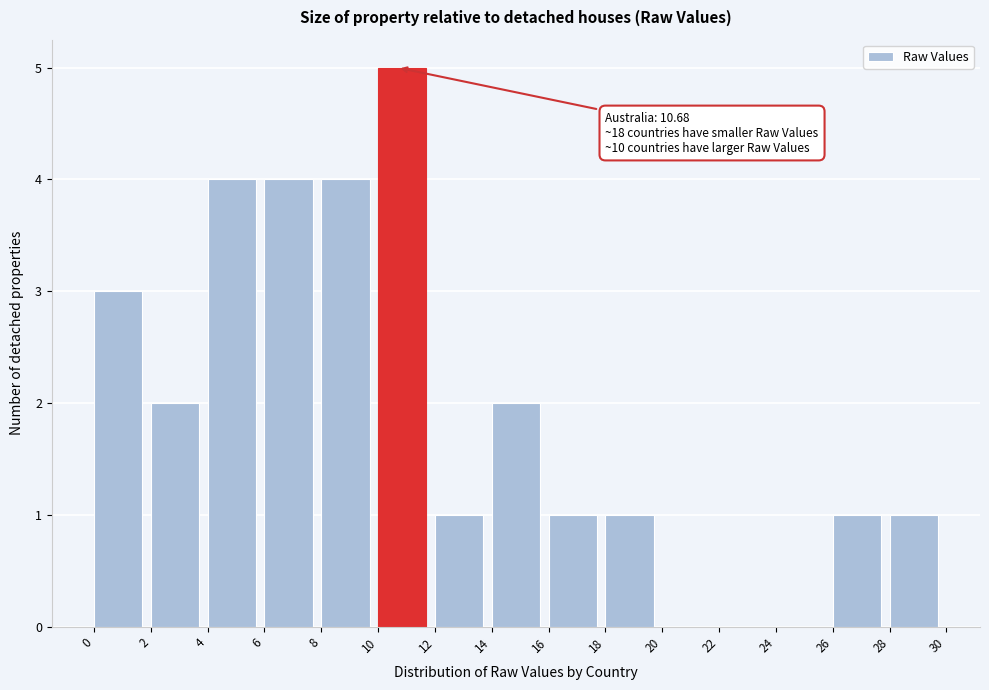

Over which range of the x-axis is the bar tallest?

10 to 12